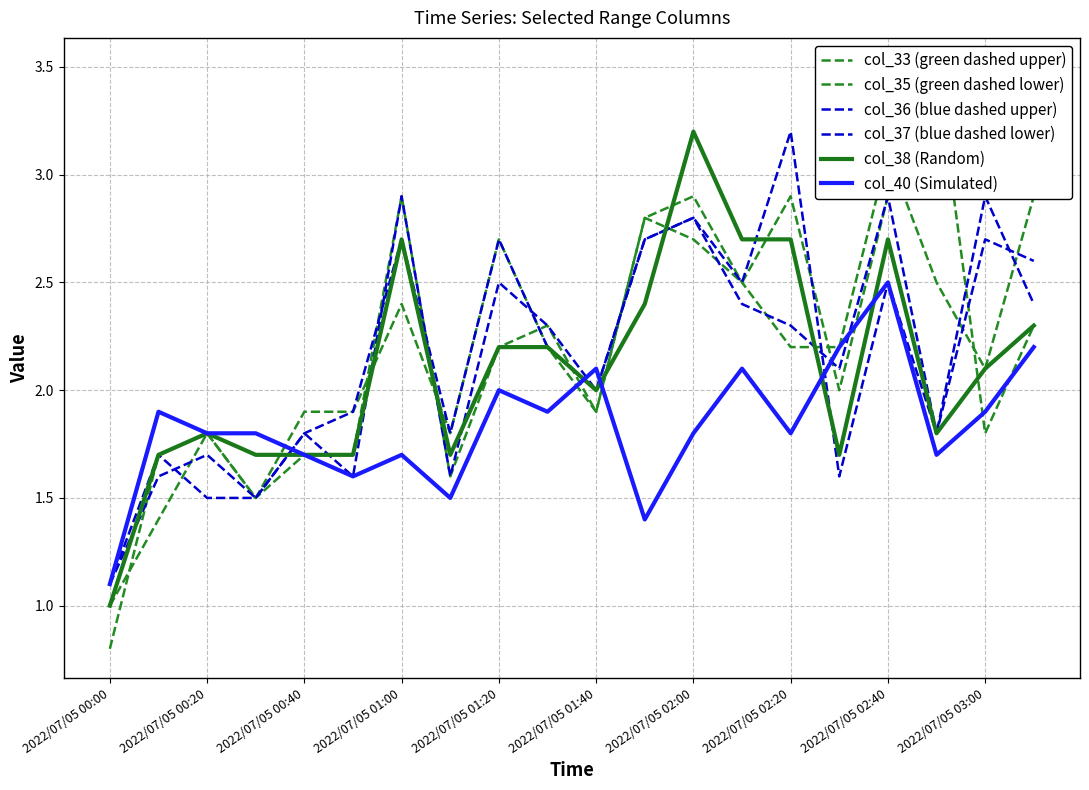

True or false: col_35 (green dashed lower) has more than 2 points higher than both neighbors.

True